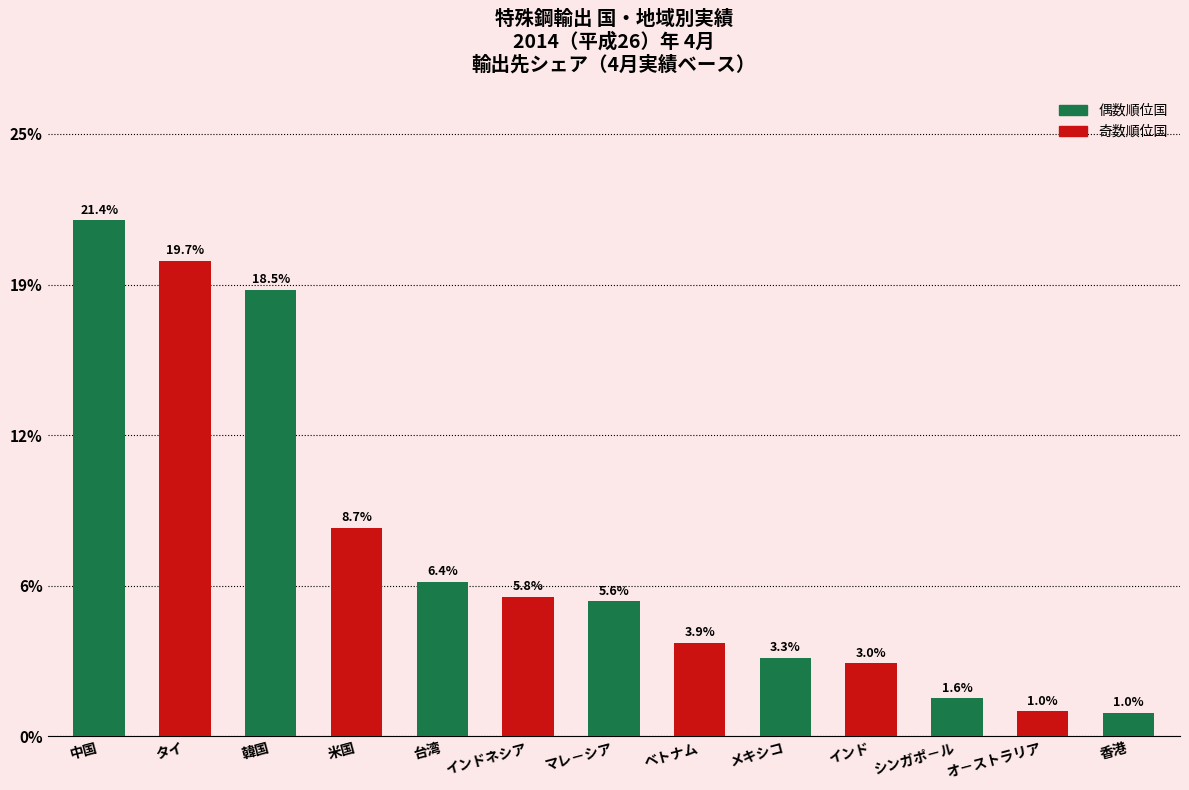

Reading right to left, list all the values displayed in this chart.

1.0	1.0	1.6	3.0	3.3	3.9	5.6	5.8	6.4	8.7	18.5	19.7	21.4